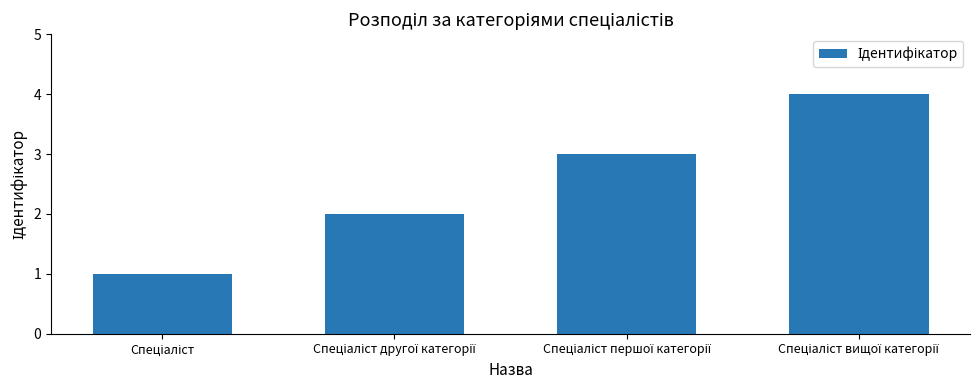

What is the sum of all values?

10